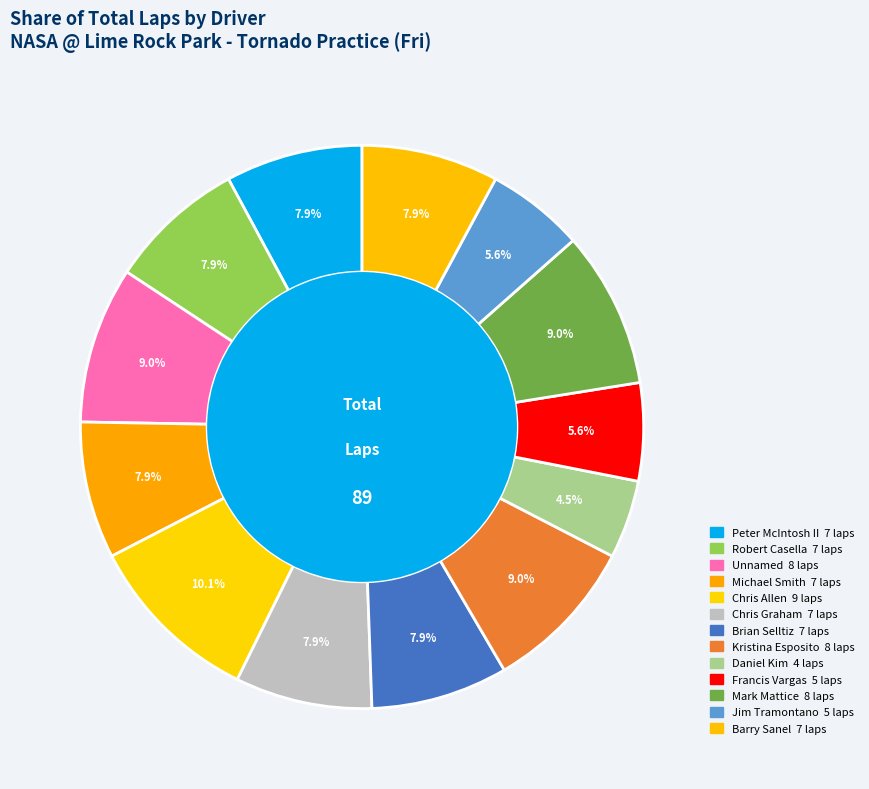

How many segments does this pie chart have?

13